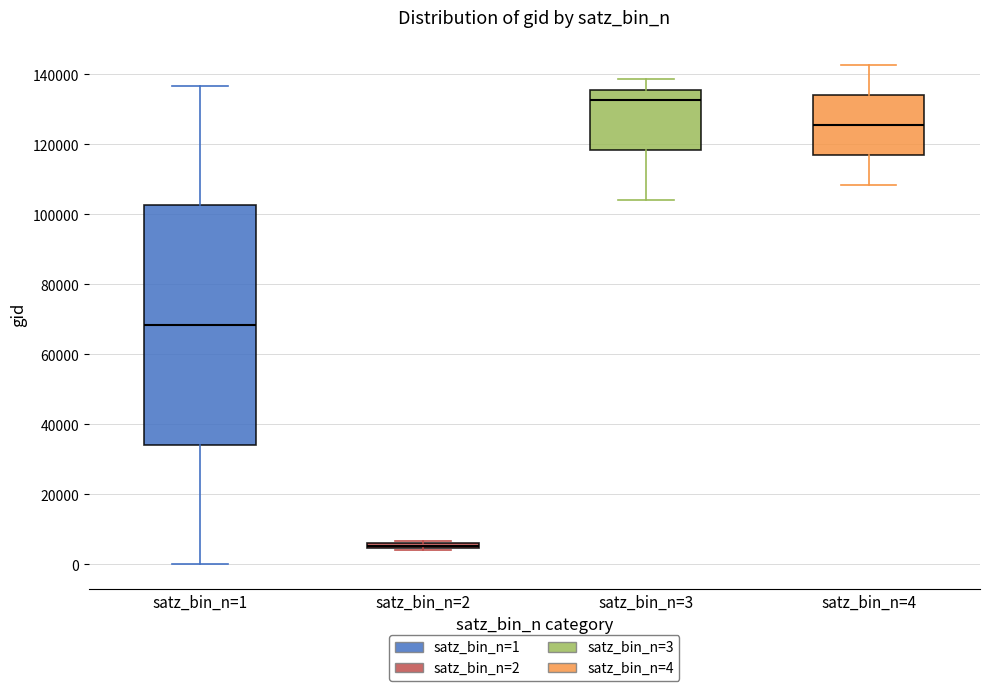

Which box has the highest median line?

satz_bin_n=3